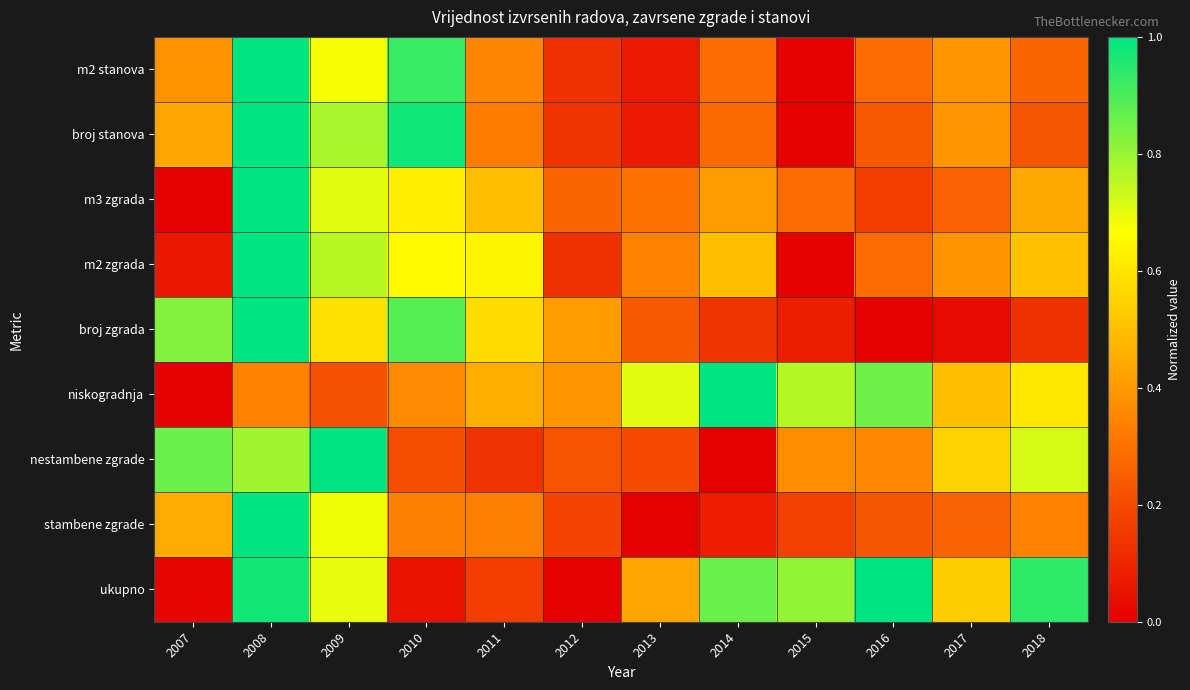

How many distinct data groups are displayed?

9